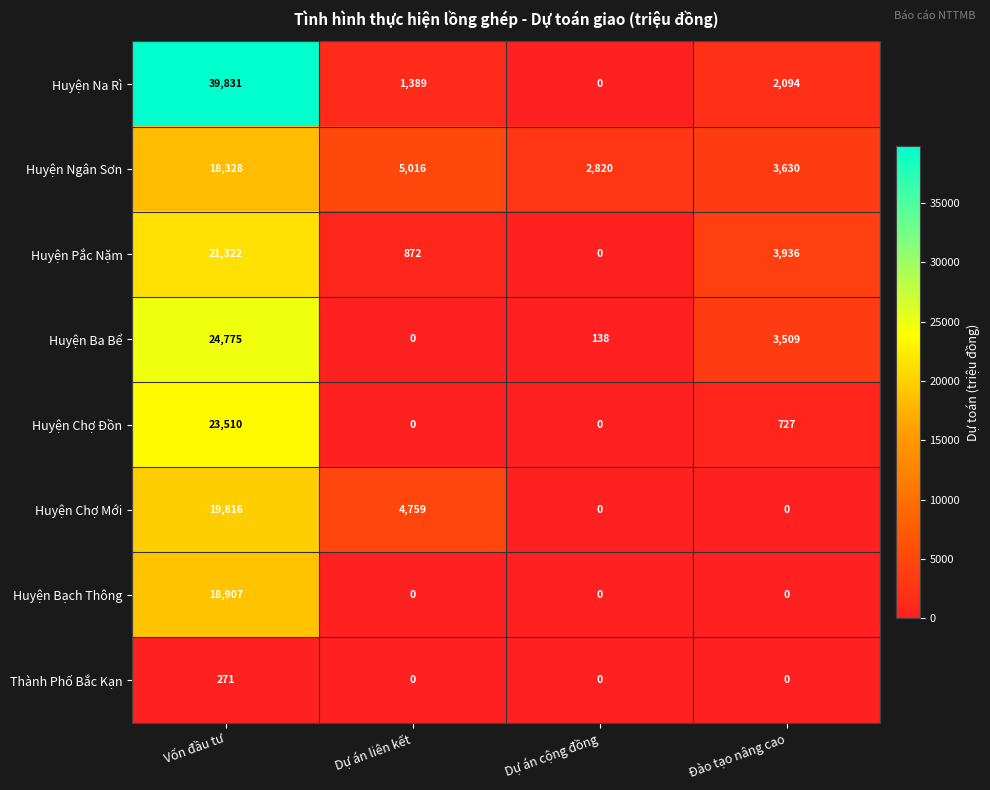

How many distinct data groups are displayed?

8